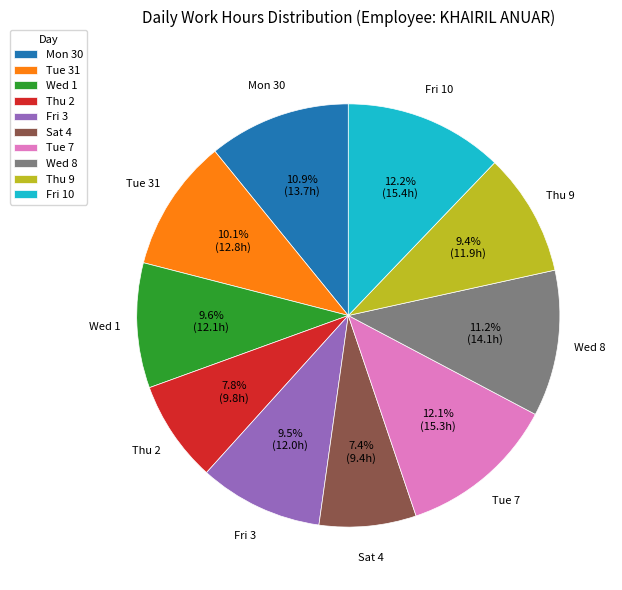

Combined, do Mon 30 and Tue 7 account for over 50%?

No